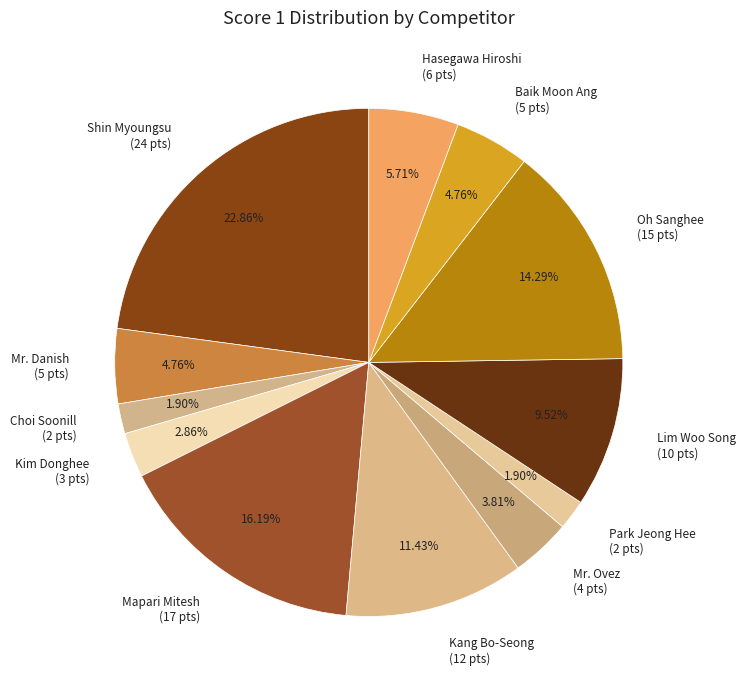

Is there any slice that represents more than half of the pie?

No